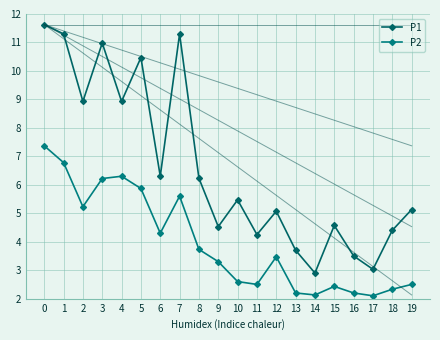

How many interior local peaks does the P2 series have?

4